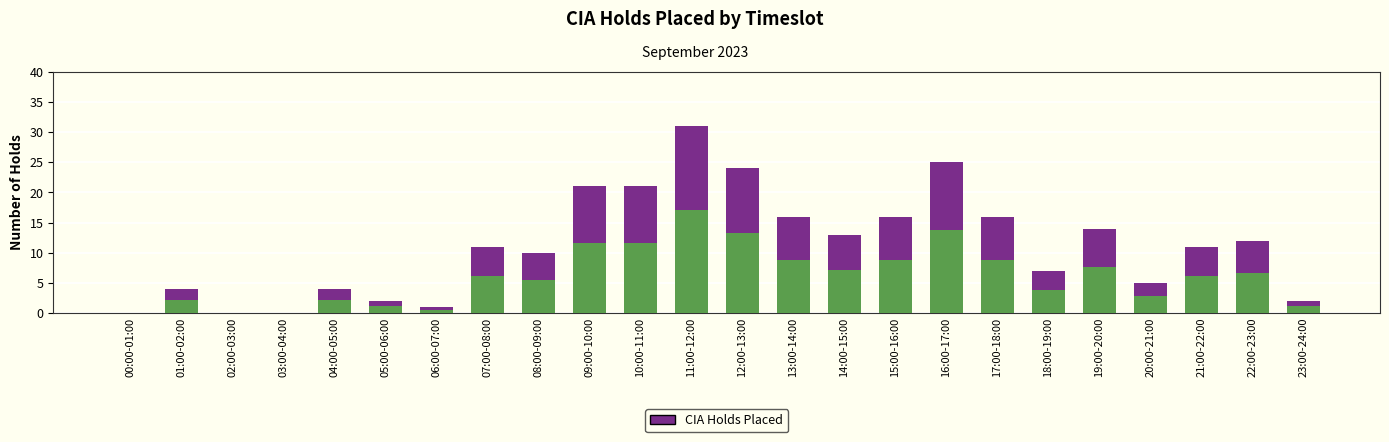

Is it true that the value at 23:00-24:00 is 3?

False